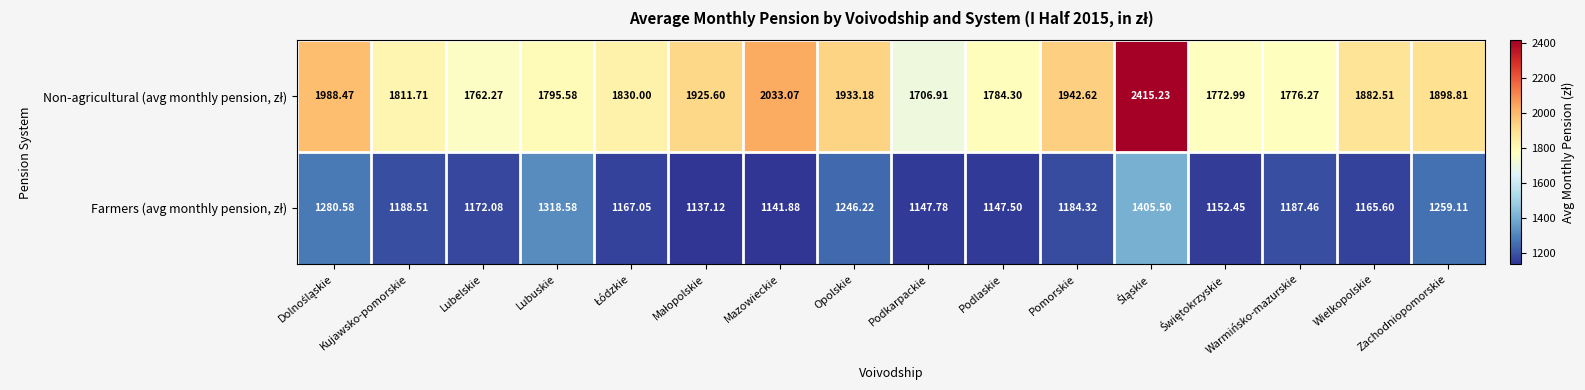

Which label corresponds to the smallest value in the chart?

Małopolskie